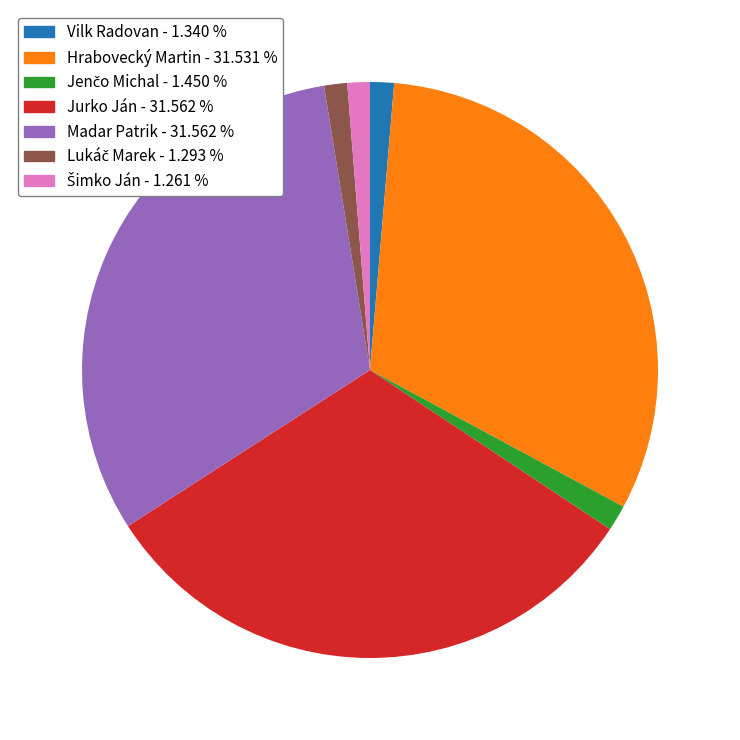

Is there any slice that represents more than half of the pie?

No